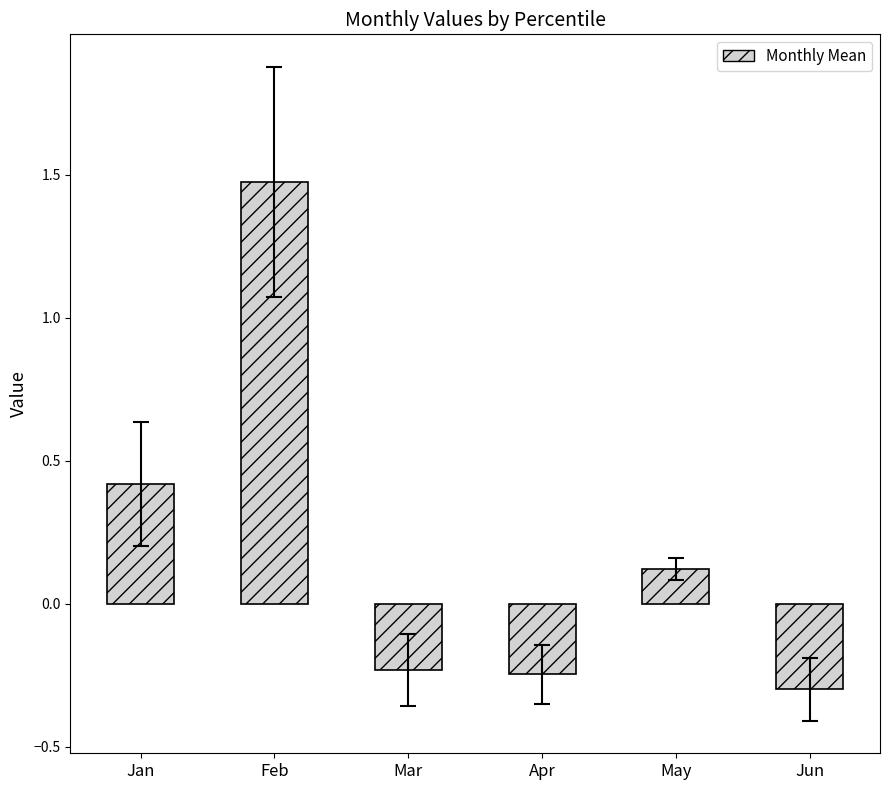

What is the change in value from Feb to Jun?

-1.8